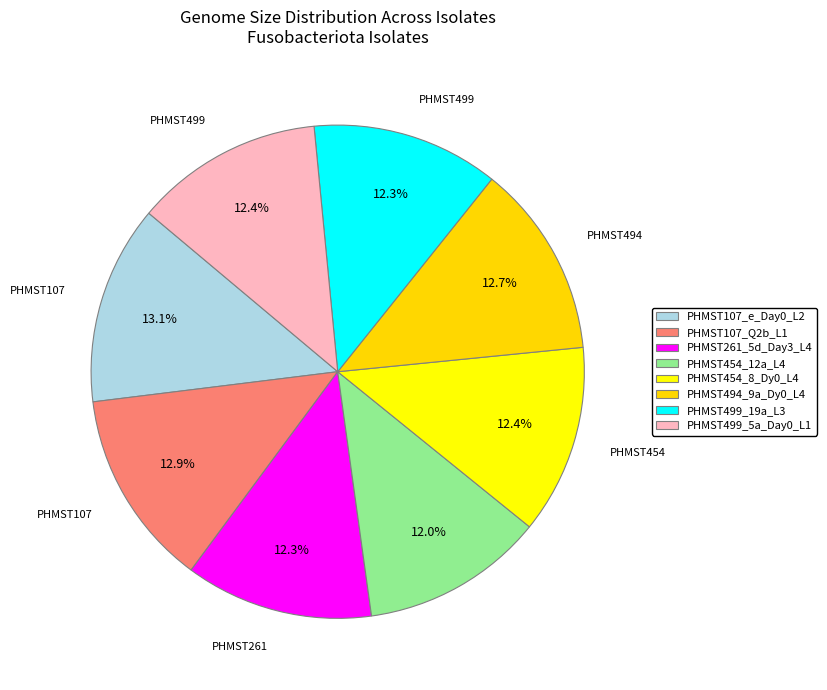

How many segments does this pie chart have?

8